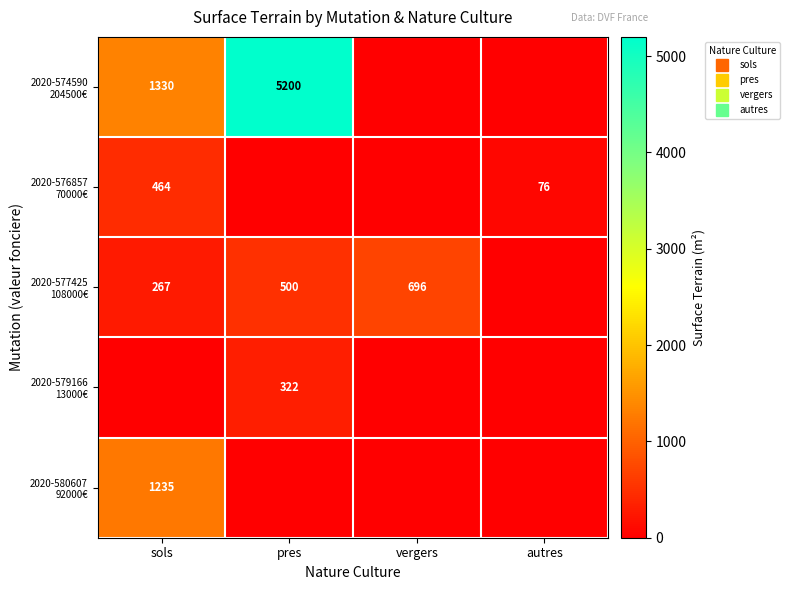

List the labels in order of 2020-576857 70000€ value, smallest first.

pres, vergers, autres, sols